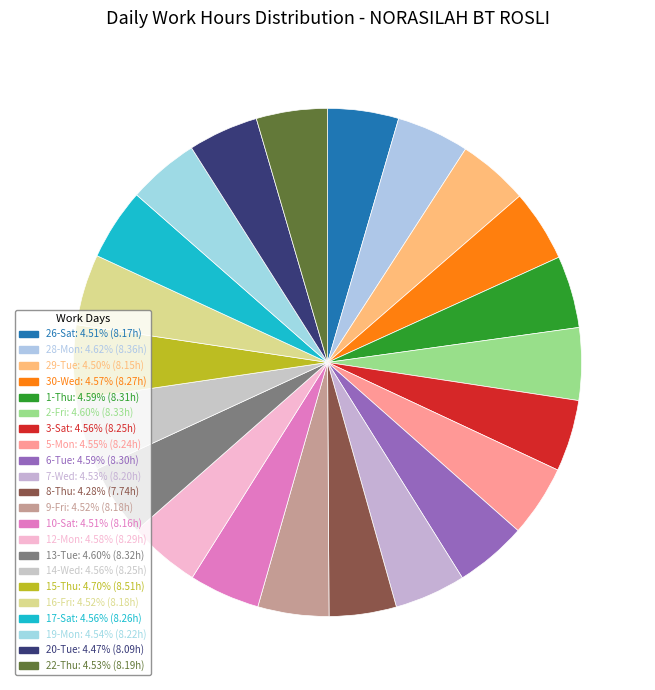

How many slices are in this pie chart?

22